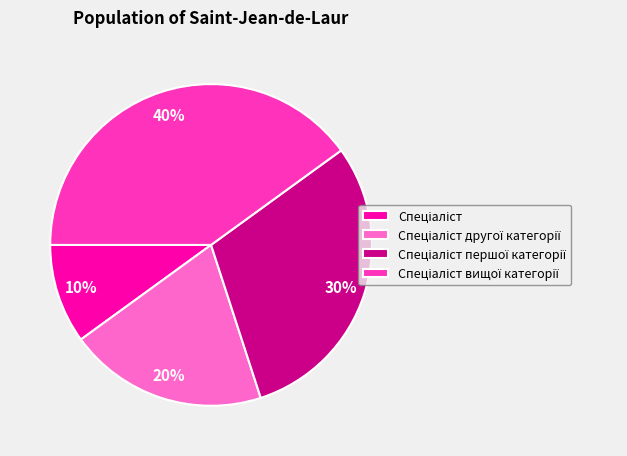

To the nearest percent, what is the difference between the largest and smallest slice percentages?

30%